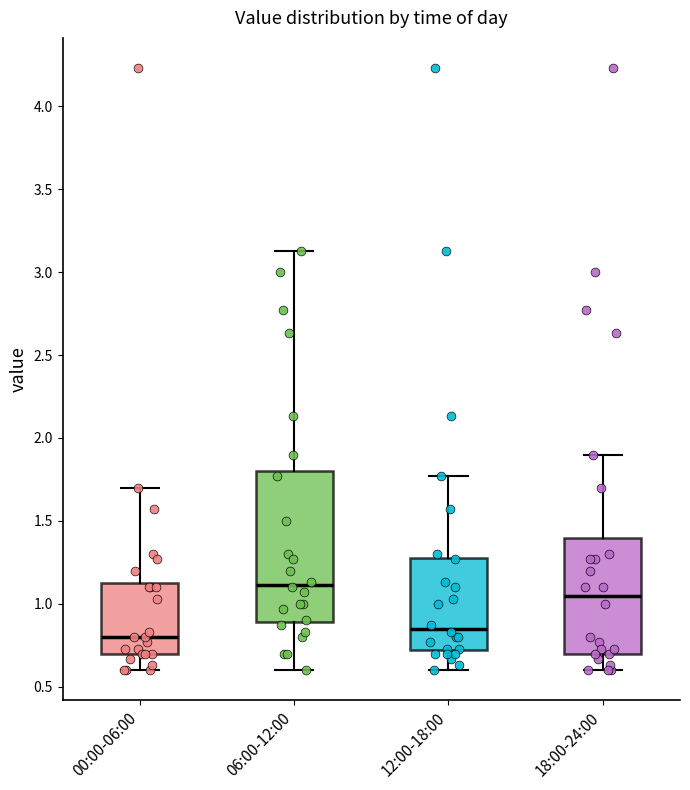

Reading left to right, transcribe this box plot: for each box, give where its median line is, the range the box spans, and where its two whiskers end, as read against the y-axis. The values are not printed on the chart, so give them approximately, as read against the axis.

00:00-06:00: median 0.80, box 0.70 to 1.15, whiskers 0.60 to 1.70
06:00-12:00: median 1.10, box 0.90 to 1.80, whiskers 0.60 to 3.15
12:00-18:00: median 0.85, box 0.70 to 1.30, whiskers 0.60 to 1.75
18:00-24:00: median 1.05, box 0.70 to 1.40, whiskers 0.60 to 1.90